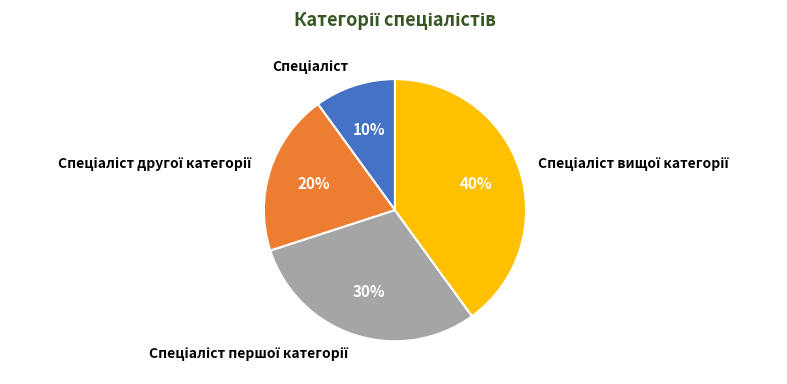

Is there a majority slice in this chart?

No